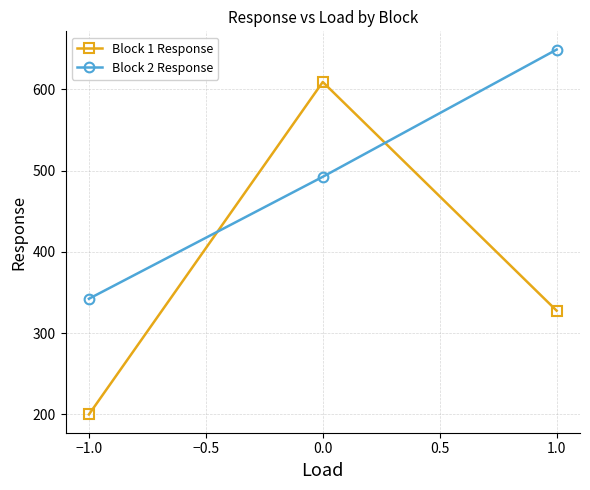

How many series are shown in this chart?

2